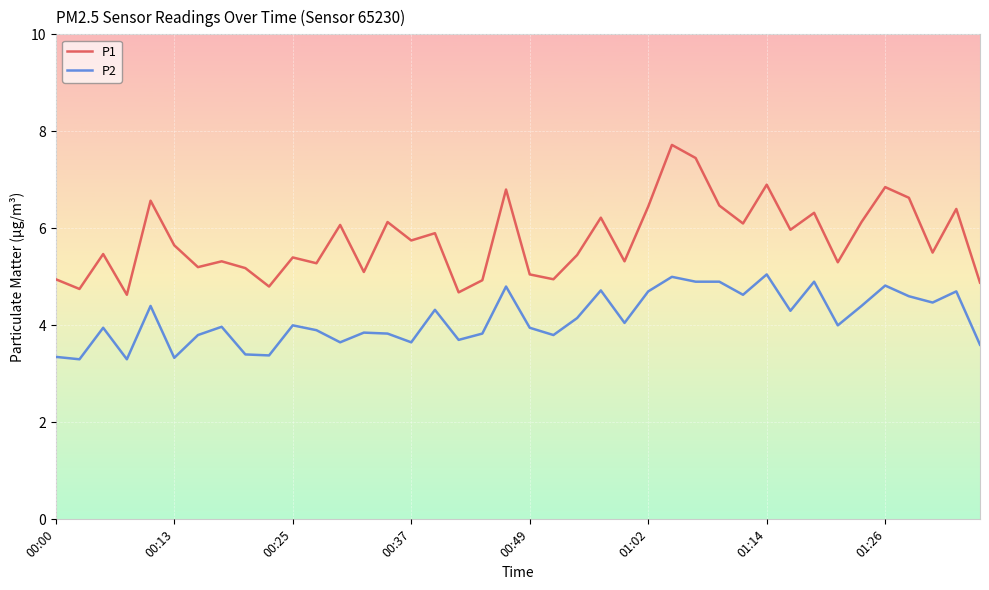

Rank the series by their maximum value, from lowest to highest.

P2, P1